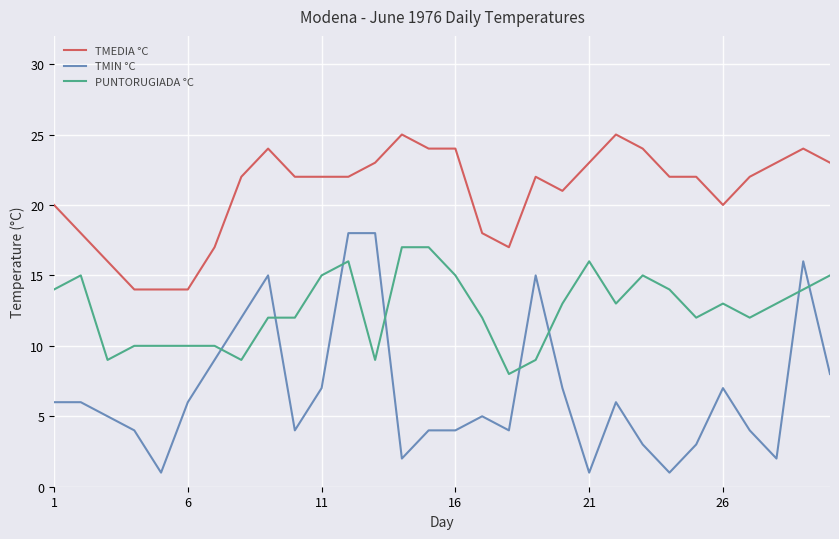

Rank the series by their average value, from lowest to highest.

TMIN °C, PUNTORUGIADA °C, TMEDIA °C